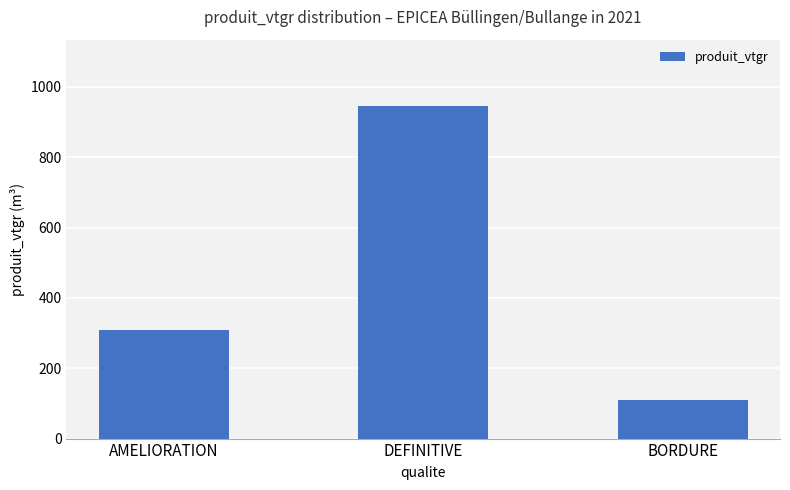

Is it true that the value at AMELIORATION is 536.3?

False